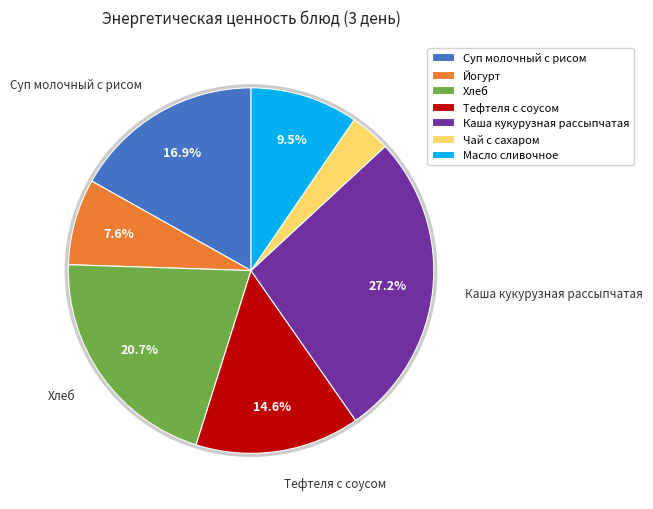

To the nearest percent, what is the difference between the Йогурт and Каша кукурузная рассыпчатая slice percentages?

20%